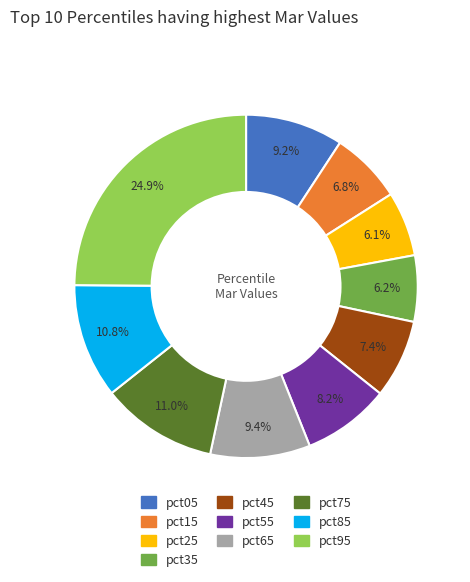

Between pct75 and pct95, which is larger?

pct95